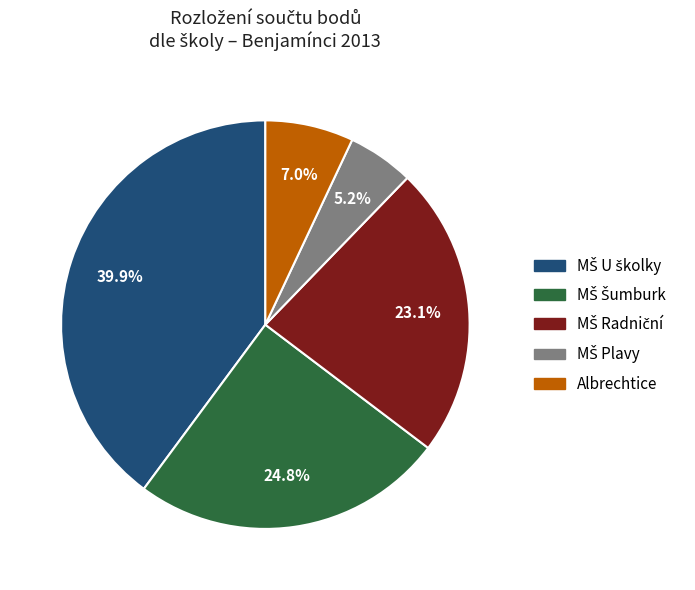

To the nearest percent, what is the difference between the largest and smallest slice percentages?

35%